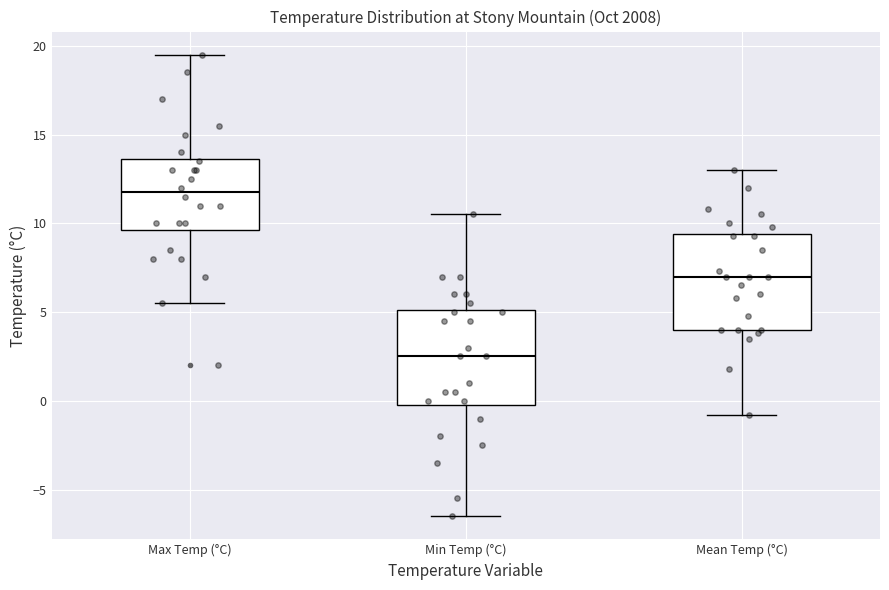

Where is the upper edge of the box for Min Temp (°C) on the y-axis? The values are not printed on the chart, so give them approximately, as read against the axis.

5.0